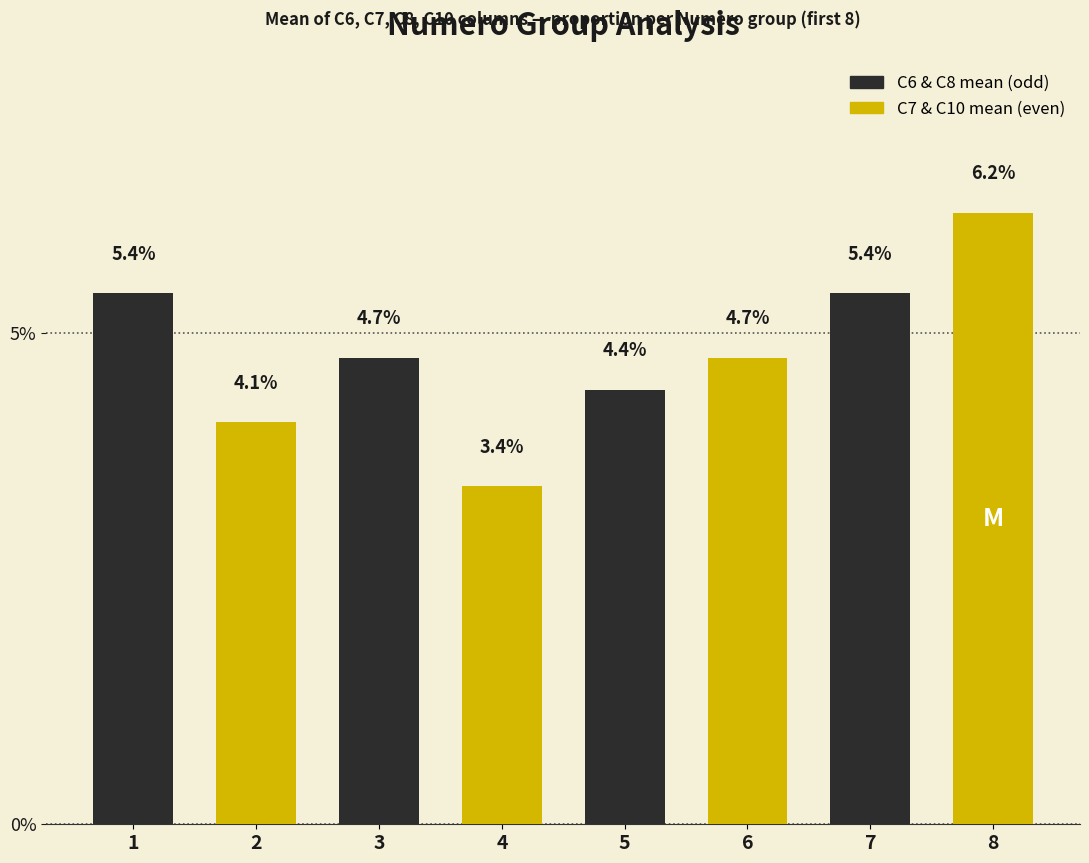

What is the total value across all series at 7?

11.6